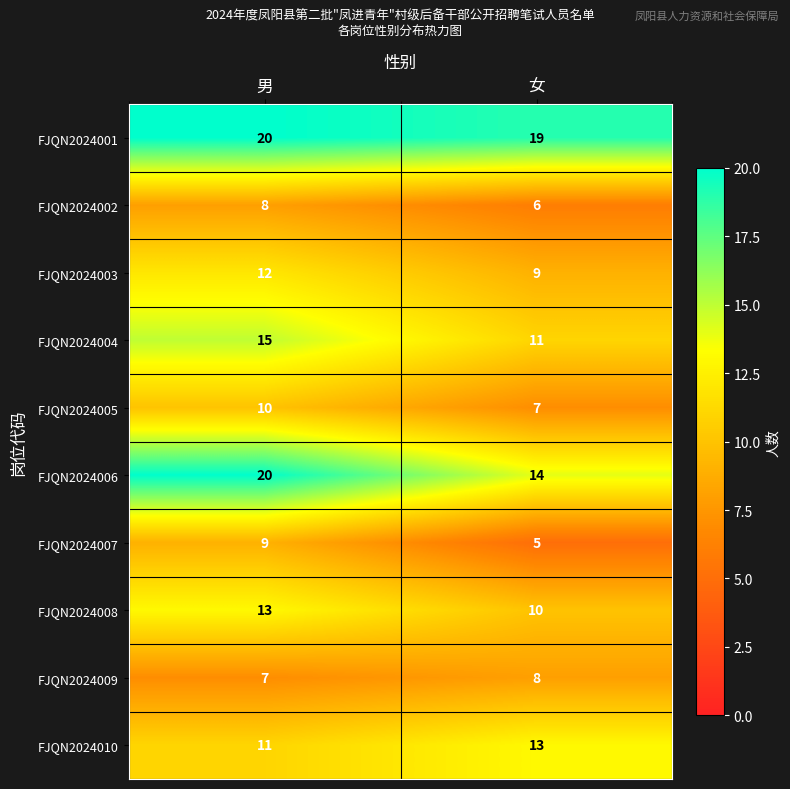

Where is FJQN2024008 nearest to the value 11?

女